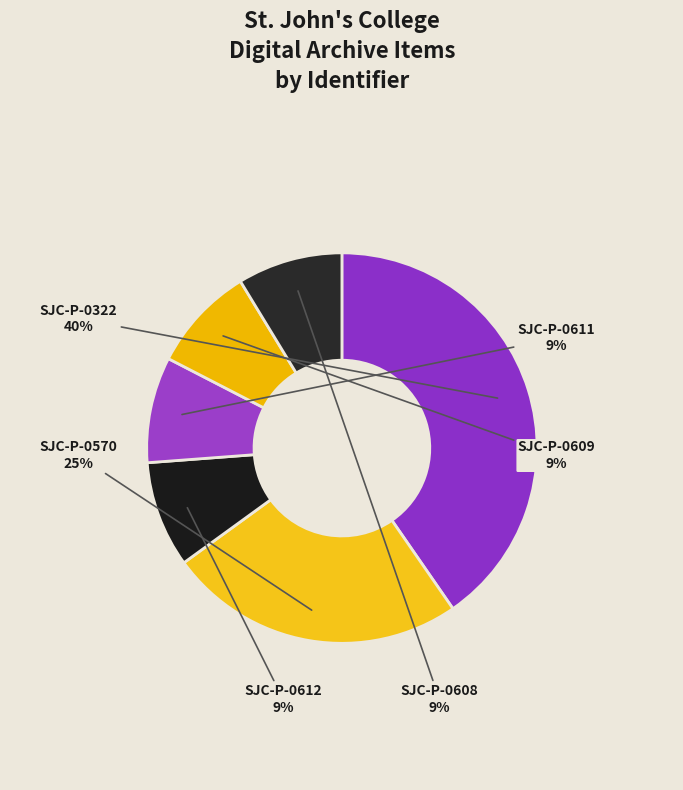

To the nearest percent, what percentage of the pie is SJC-P-0570?

25%